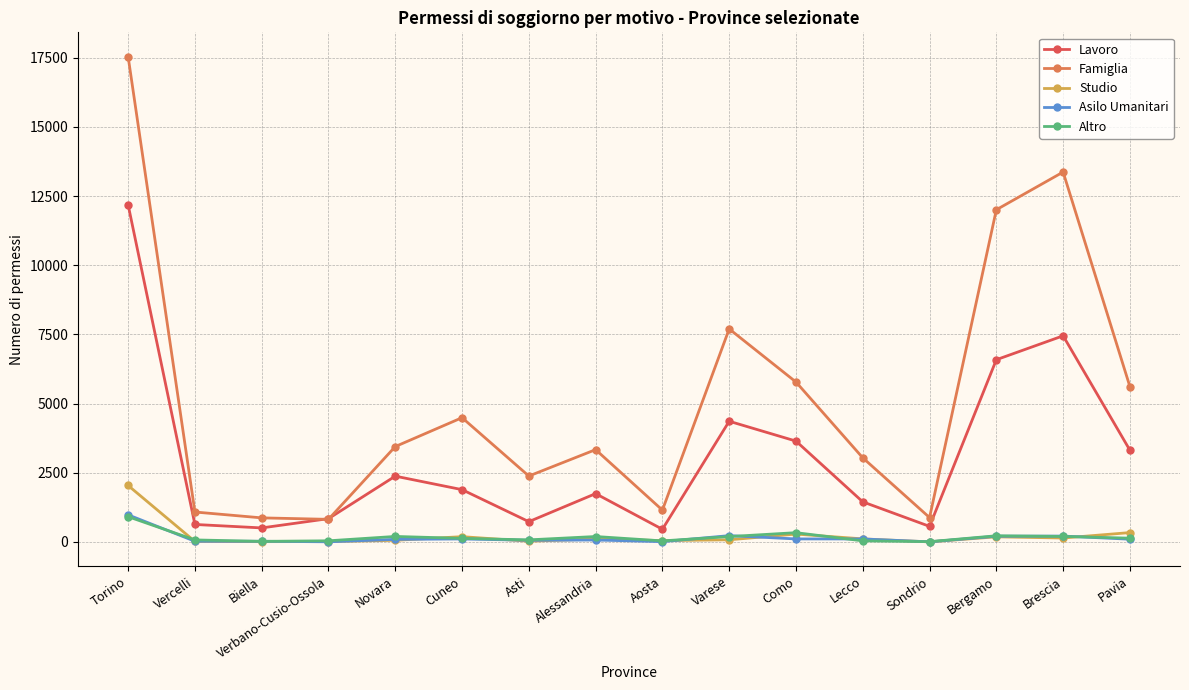

Is the value of Lavoro at Torino greater than the value of Studio at Aosta?

Yes